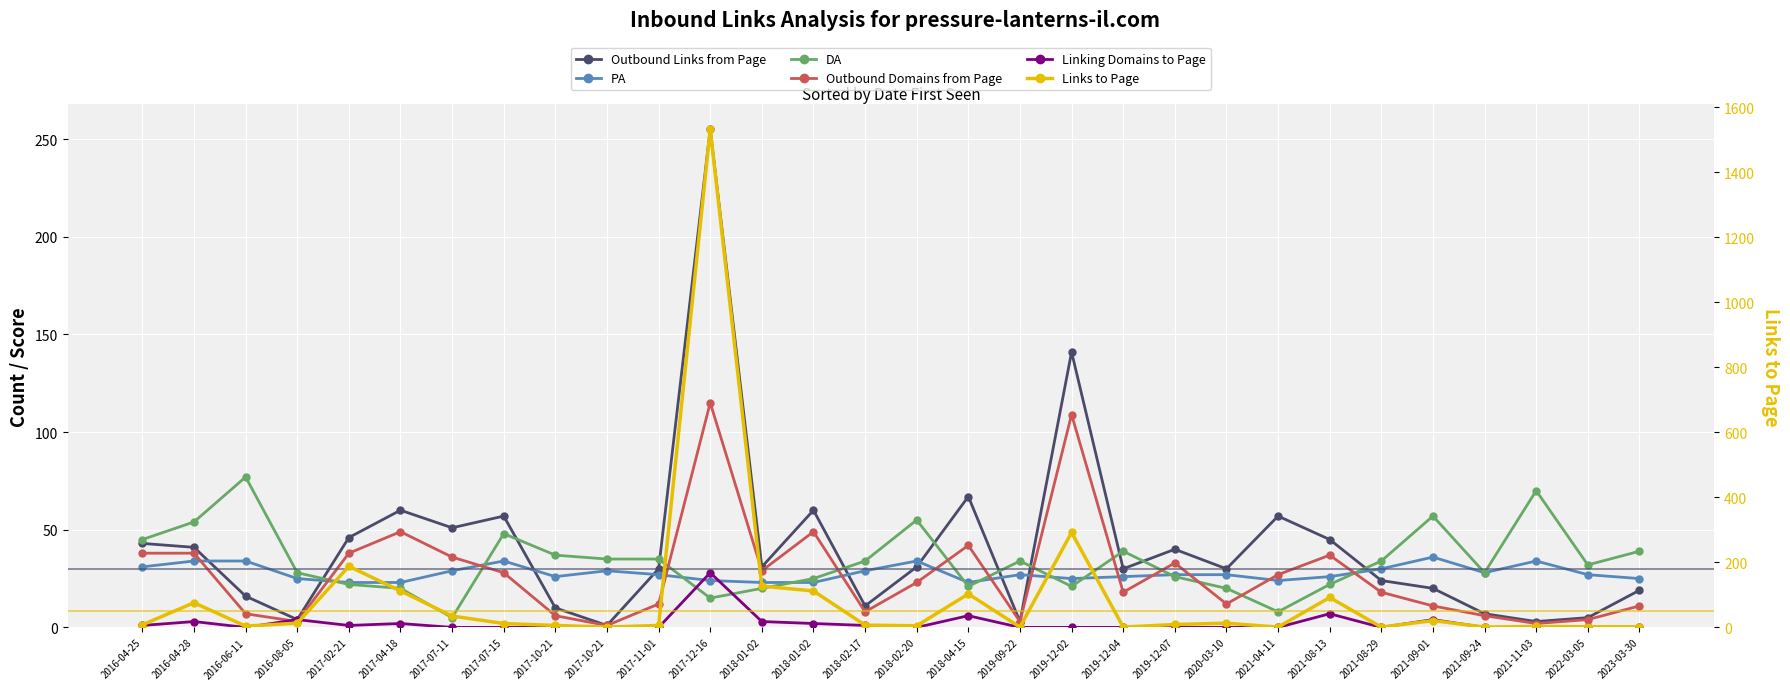

Which series has the widest spread of values?

Links to Page